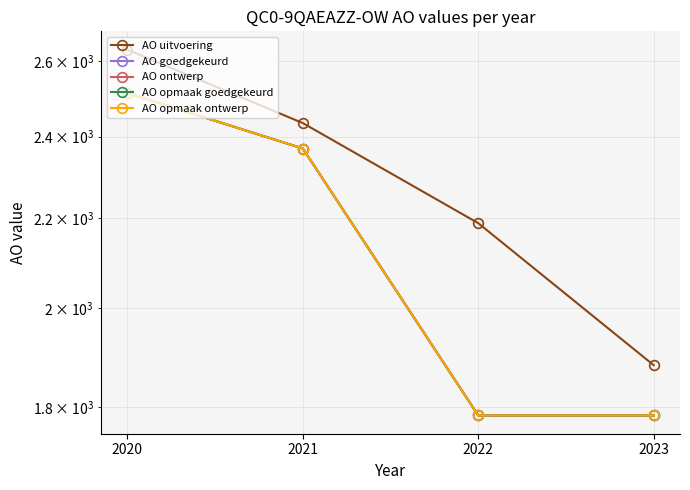

The AO uitvoering series shows 4430 at 2020. True or false?

False